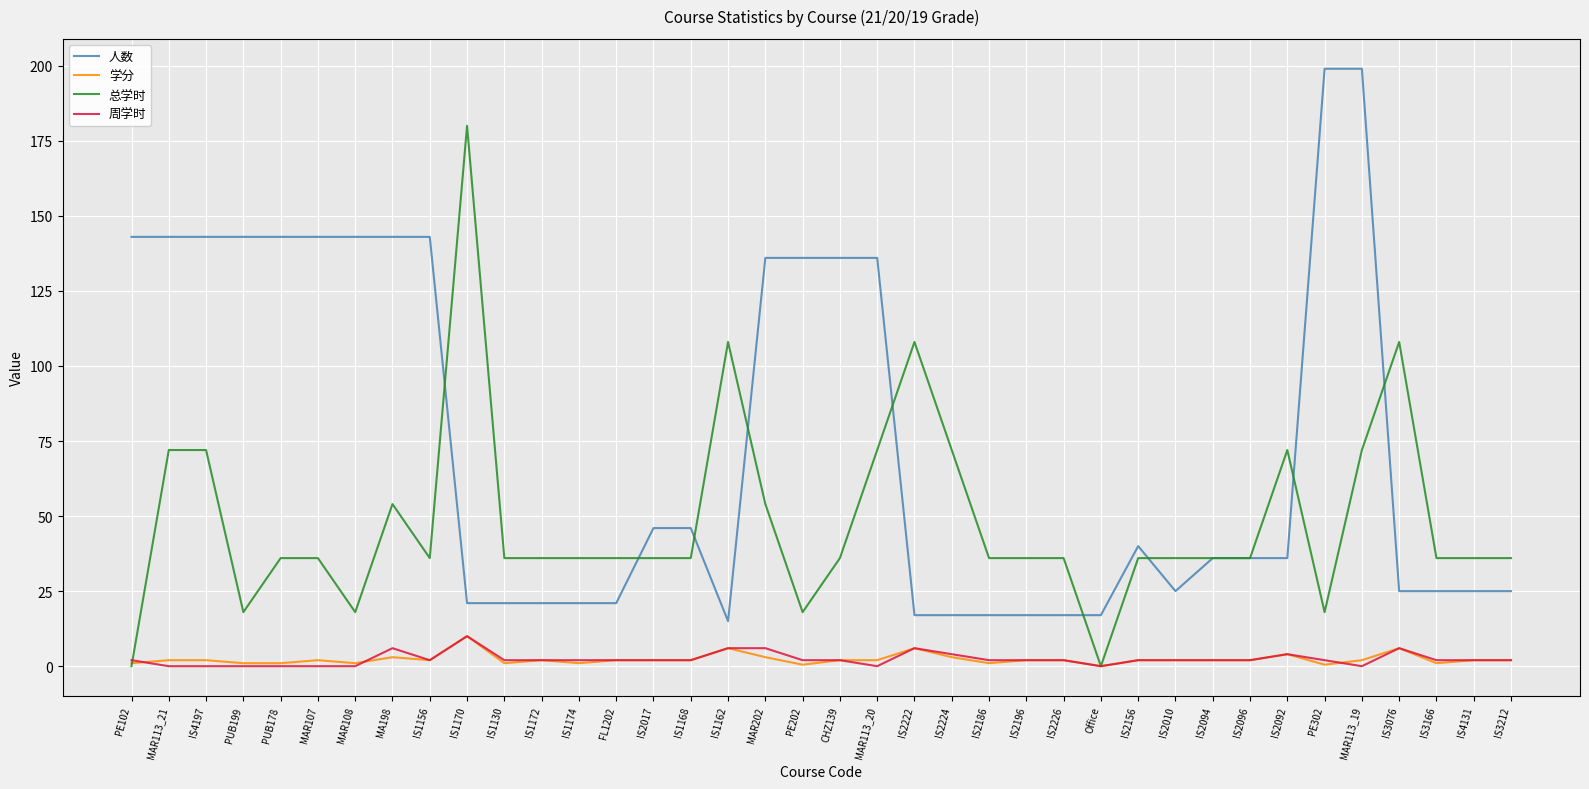

At which category is the sum across all series the highest?

MAR113_19